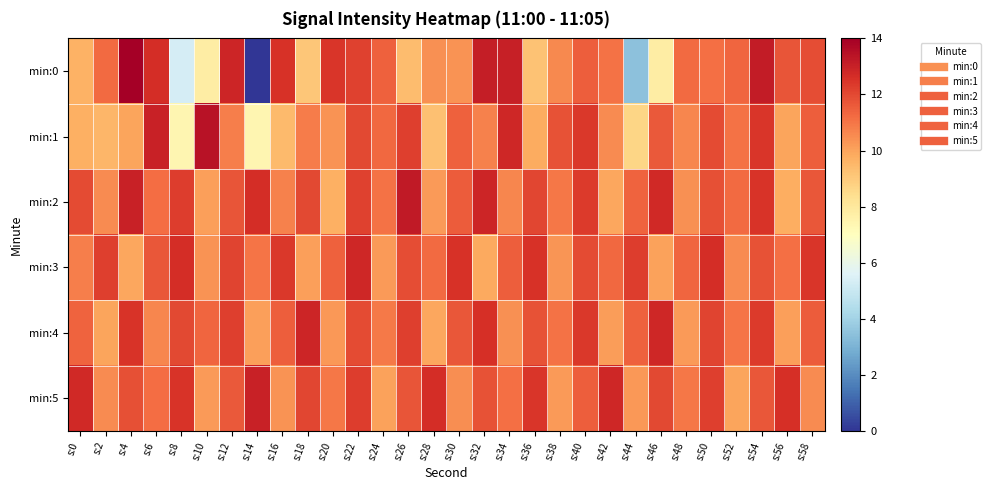

At s:32, list the series in order from smallest to largest.

min:3, min:1, min:5, min:4, min:2, min:0